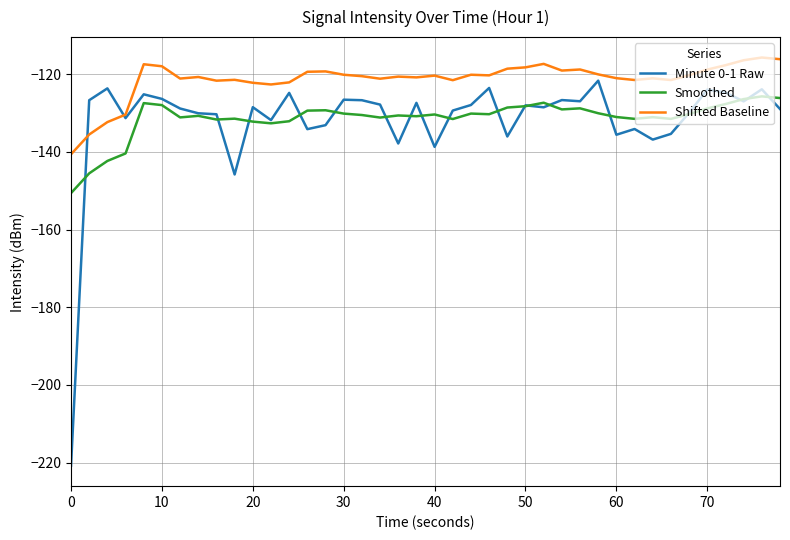

What are all the series names shown in the legend?

Minute 0-1 Raw, Smoothed, Shifted Baseline